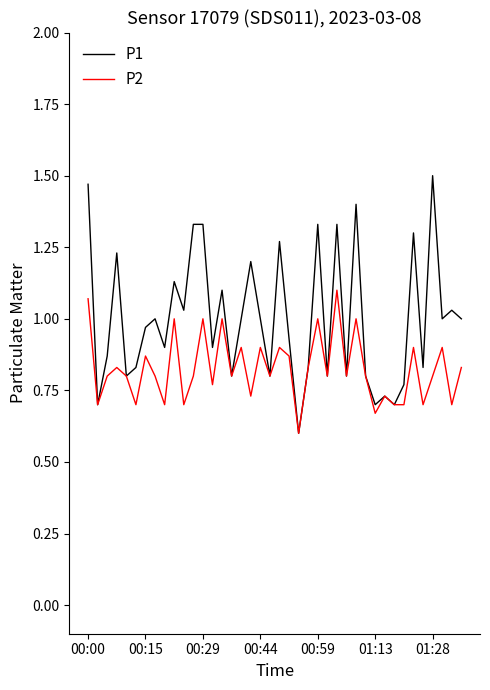

How many P2 values are between 0 and 1?

38